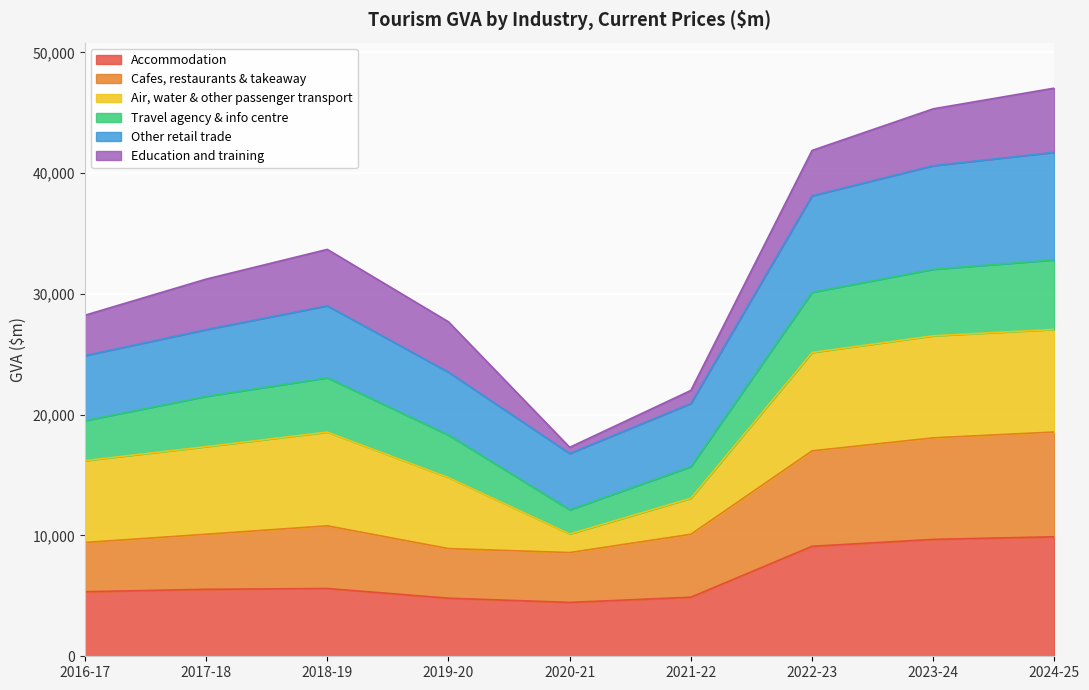

The value of Accommodation at 2016-17 is 5344. True or false?

True